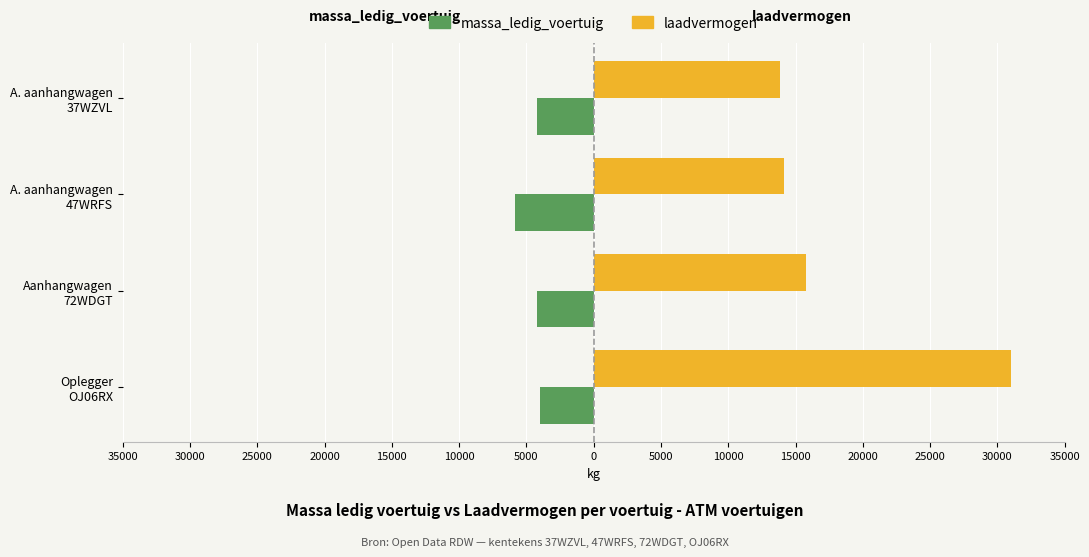

What are all the series names shown in the legend?

massa_ledig_voertuig, laadvermogen